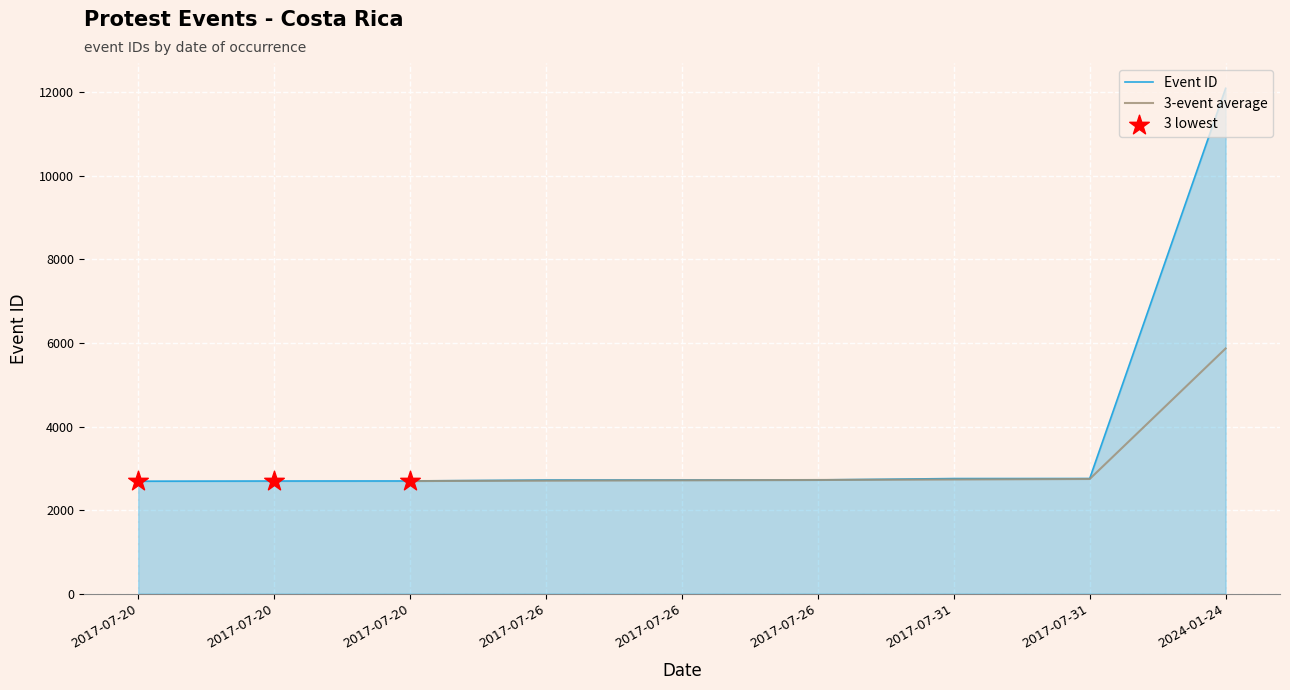

Between 2017-07-20 and 2017-07-26, which is larger?

2017-07-26